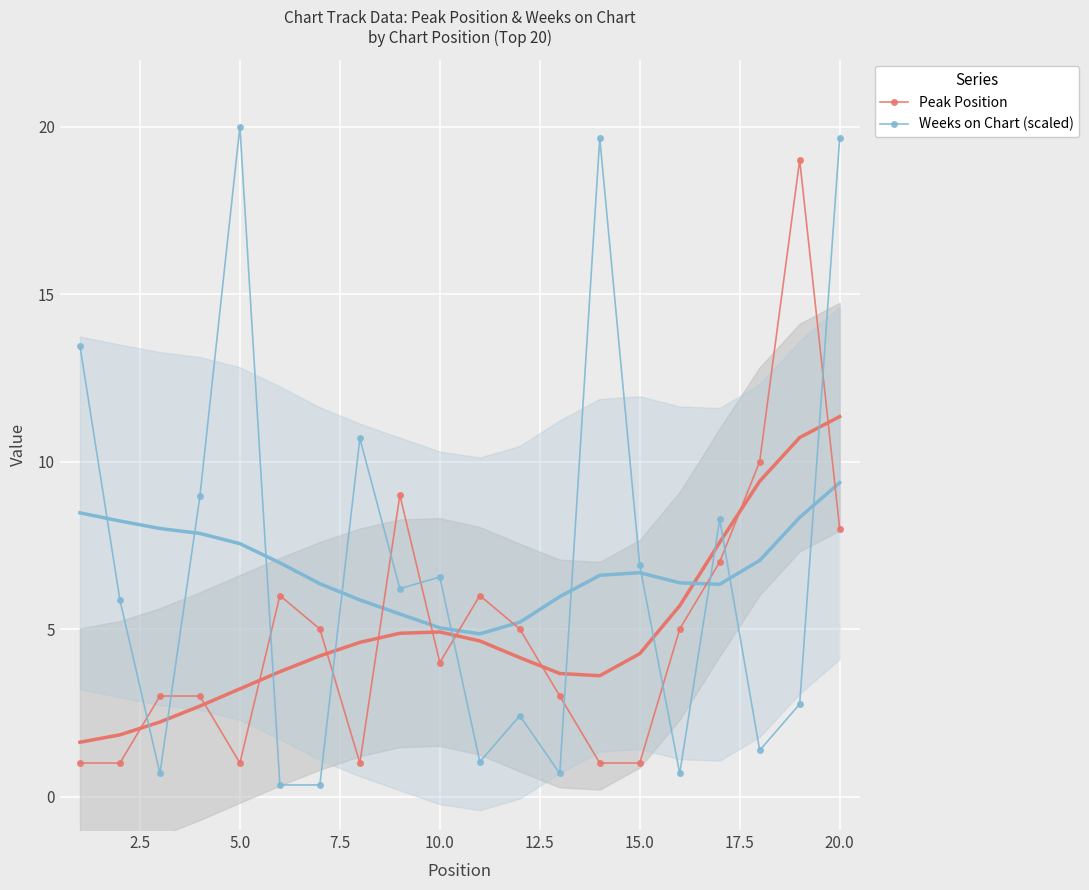

At how many categories does at least one series exceed 5?

15